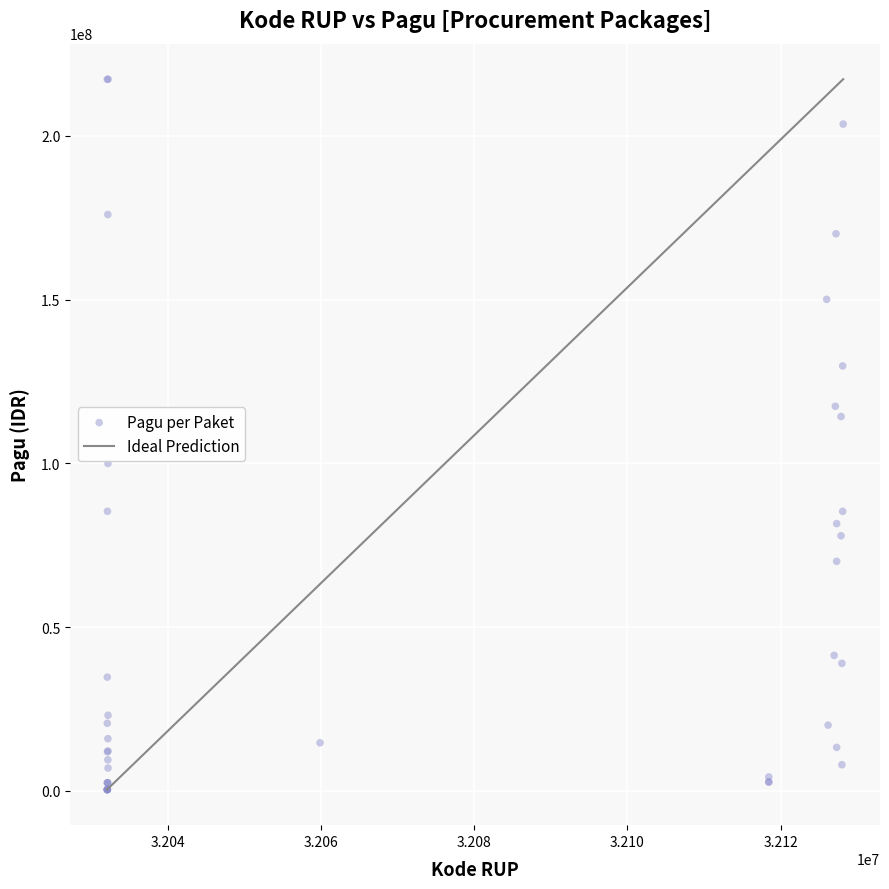

What Y value in the scatter plot is closest to 108830000?

114296000